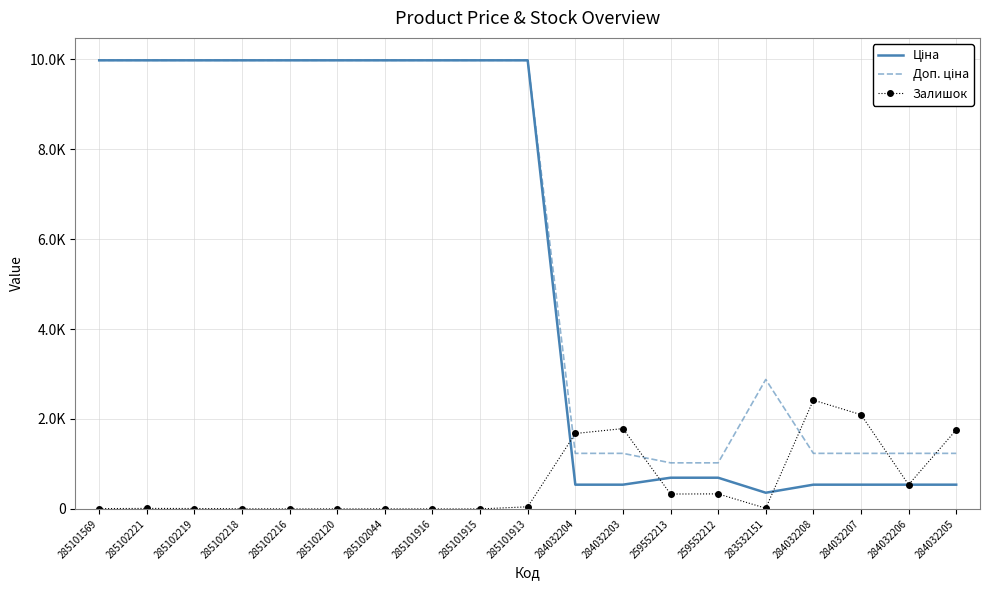

What is the spread (max minus min) of values at 284032206?

696.4